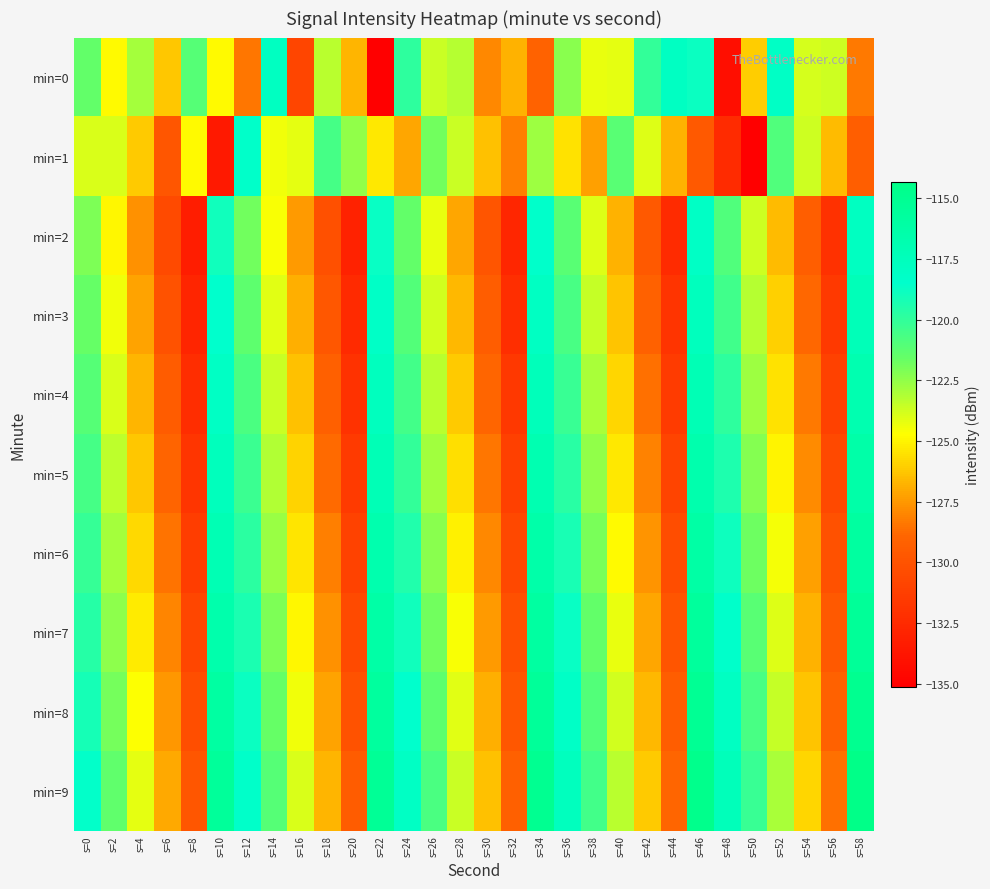

At which category is the sum across all series the highest?

s=46